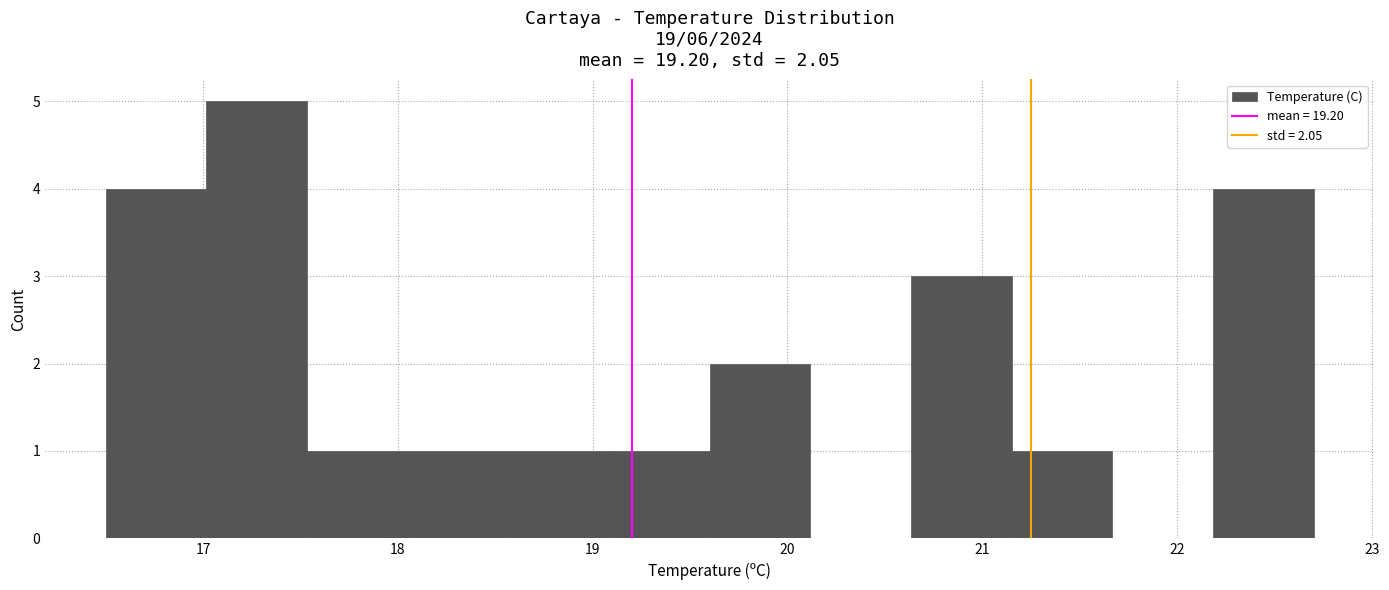

Over which range of the x-axis is the bar tallest?

17.0 to 17.5